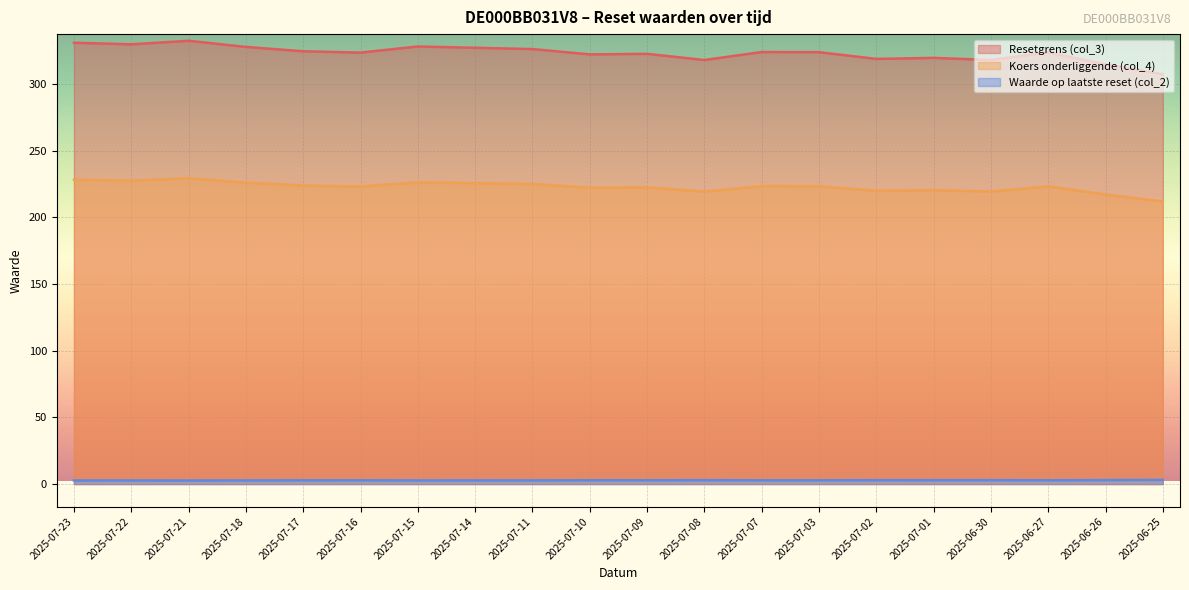

What position from the left is 2025-07-21?

3